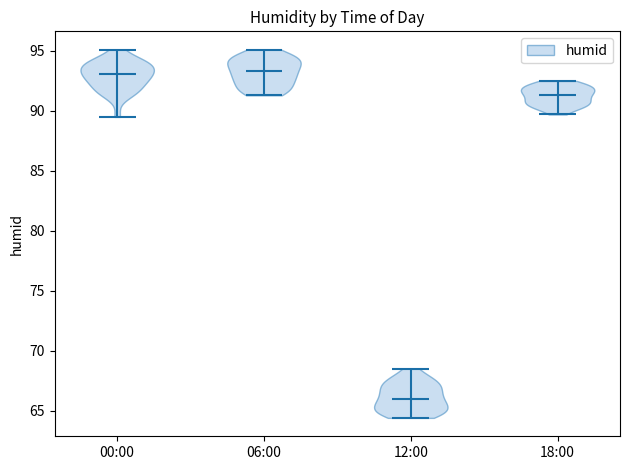

Reading left to right, read every violin against the y-axis: where its median line is, and the lowest and highest points it reaches. The values are not printed on the chart, so give them approximately, as read against the axis.

00:00: median line 93.0, lowest point 89.5, highest point 95.0
06:00: median line 93.5, lowest point 91.5, highest point 95.0
12:00: median line 66.0, lowest point 64.5, highest point 68.5
18:00: median line 91.5, lowest point 89.5, highest point 92.5